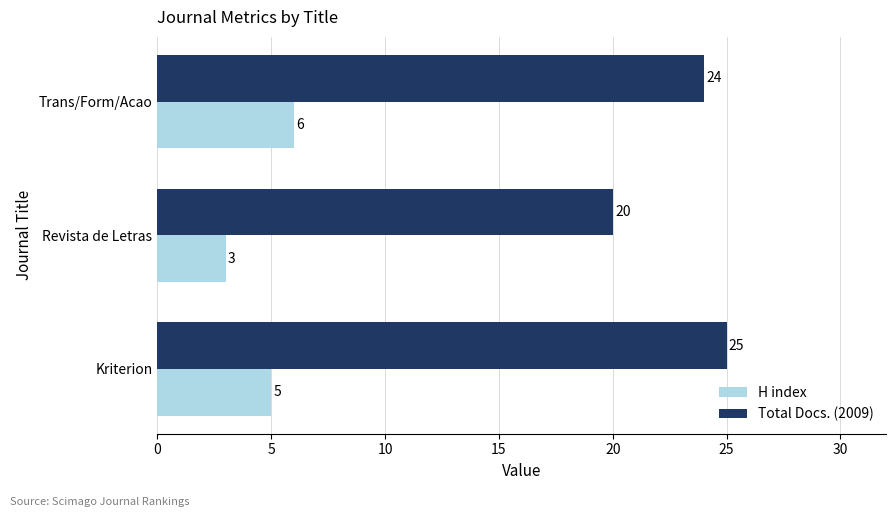

Rank the categories by Total Docs. (2009) value from lowest to highest.

Revista de Letras, Trans/Form/Acao, Kriterion